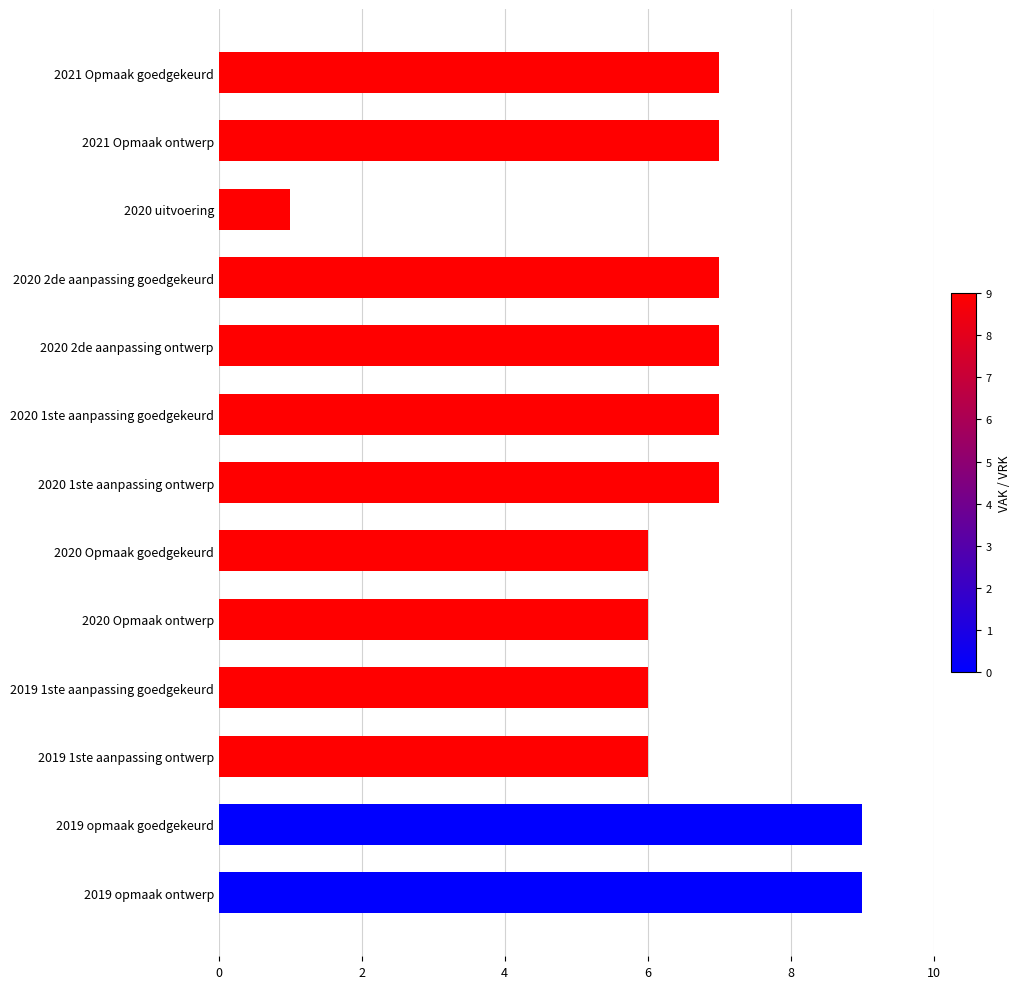

The VRK series shows 0 at 2020 1ste aanpassing goedgekeurd. True or false?

True